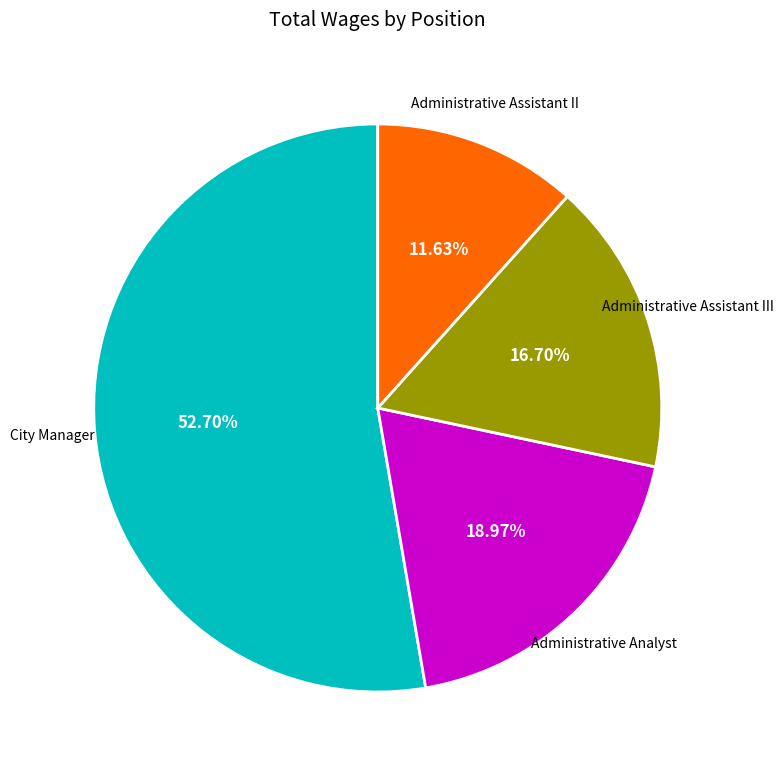

Is there a majority slice in this chart?

Yes